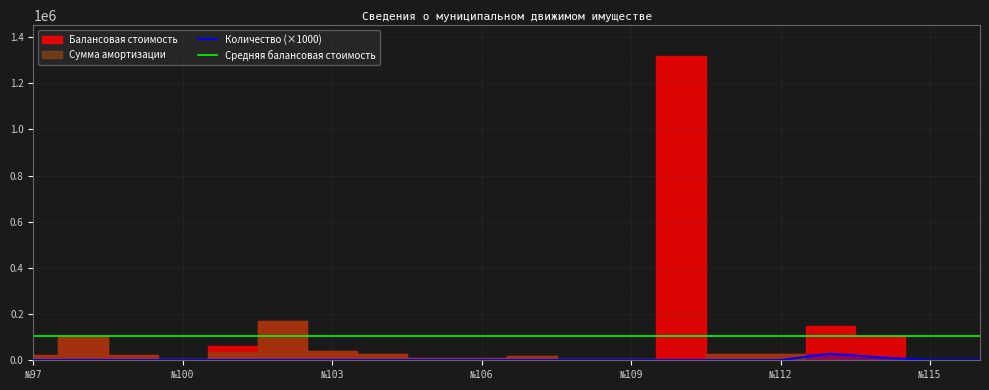

True or false: Средняя балансовая стоимость and Количество (×1000) cross at least once.

False